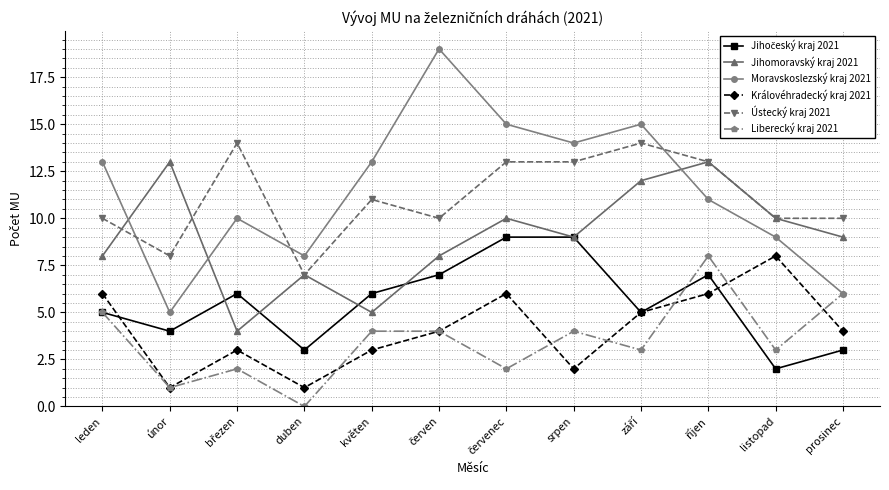

In Liberecký kraj 2021, how many points are lower than both neighbors (excluding endpoints)?

5